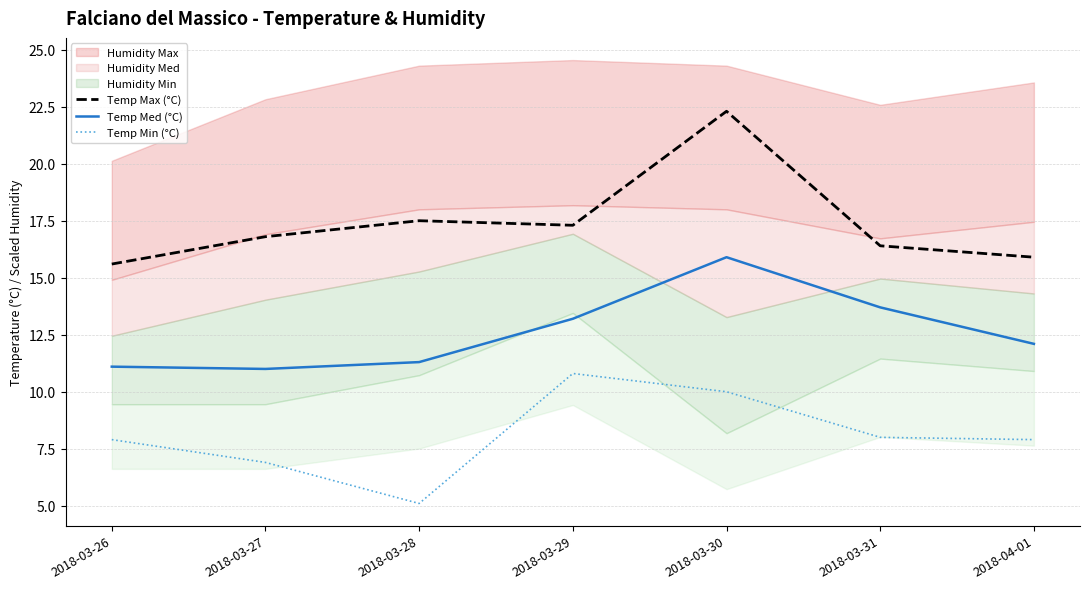

At which category does Temp Med (°C) reach its first local peak?

2018-03-30